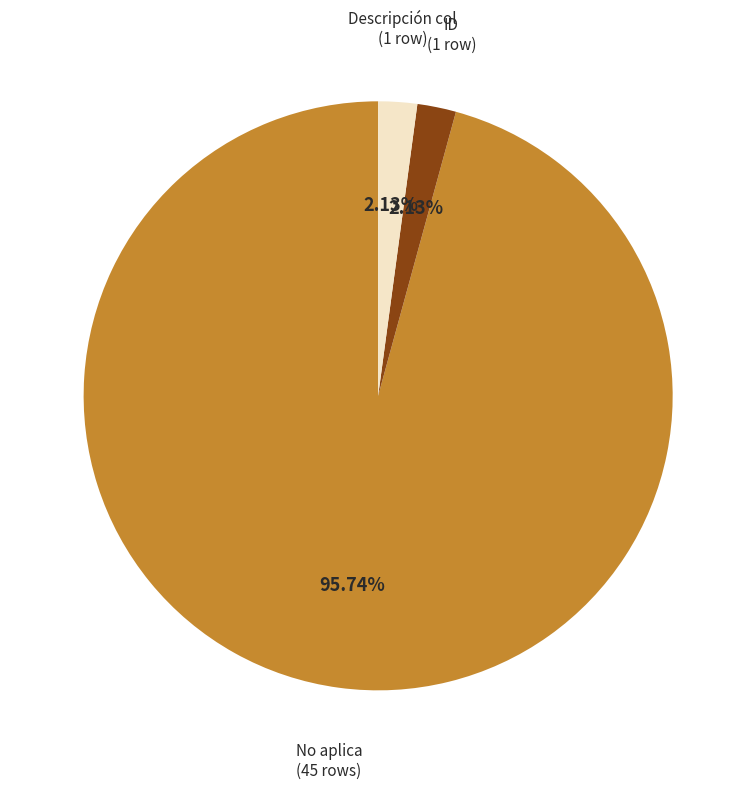

Is there any slice that represents more than half of the pie?

Yes